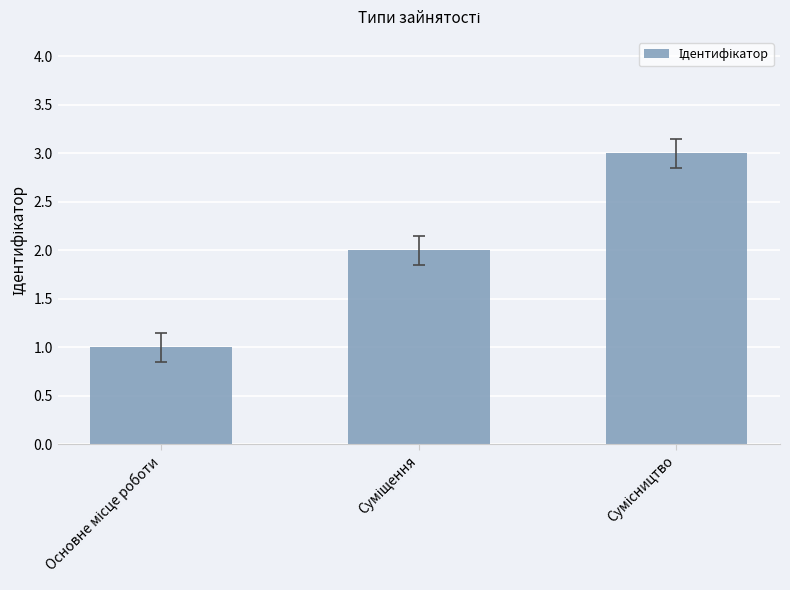

Reading left to right, transcribe all the data shown in this chart.

1	2	3